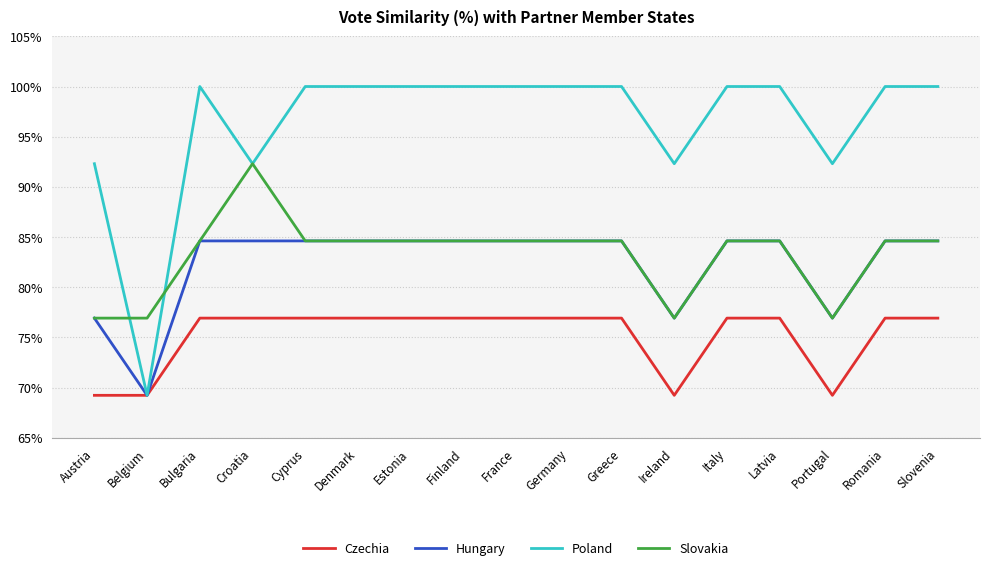

Rank the categories by Slovakia value from lowest to highest.

Austria, Belgium, Ireland, Portugal, Bulgaria, Cyprus, Denmark, Estonia, Finland, France, Germany, Greece, Italy, Latvia, Romania, Slovenia, Croatia